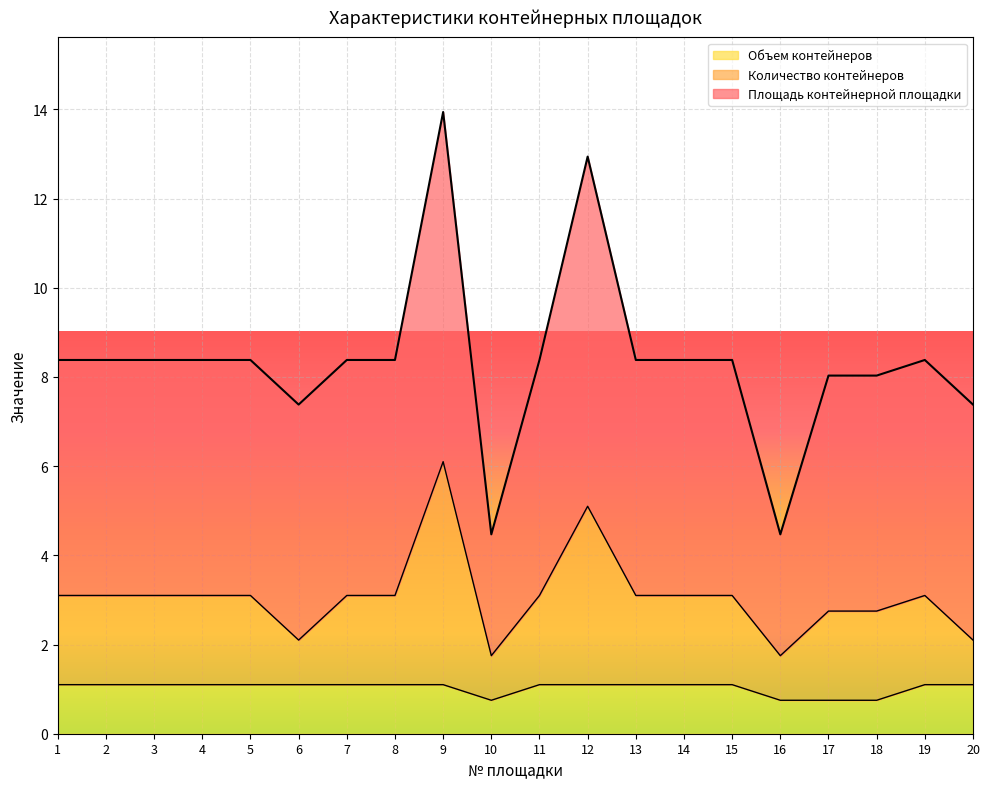

Is it true that Объем контейнеров equals 0.3 at 4?

False